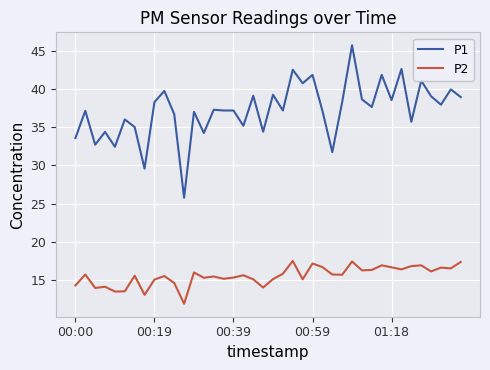

List the series in order of their overall mean, highest first.

P1, P2